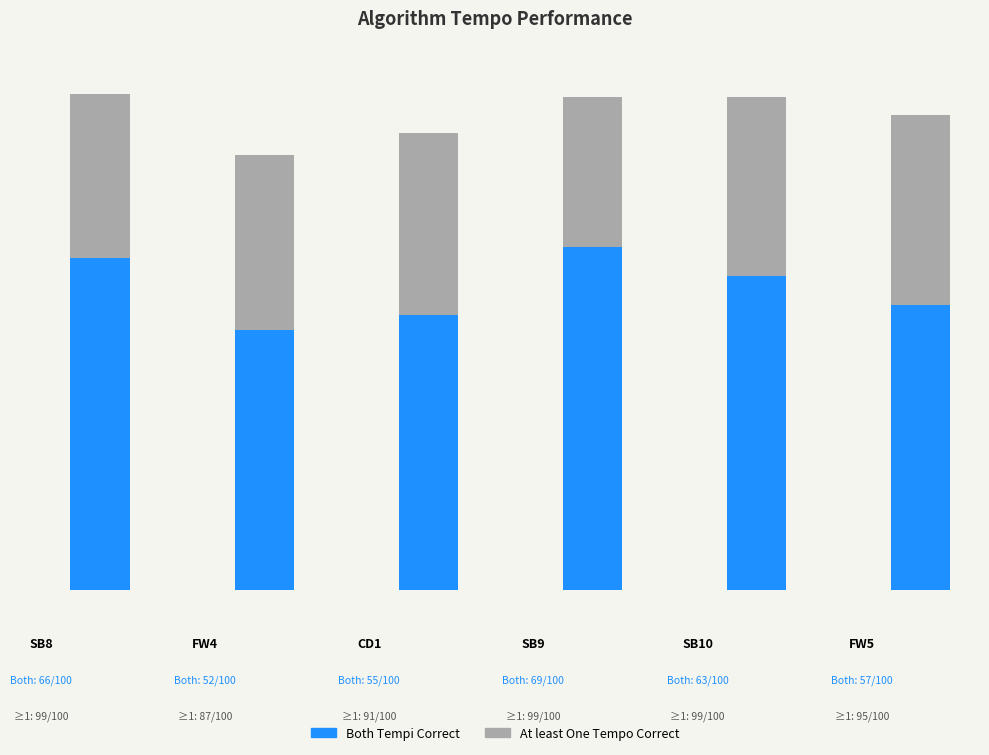

What is the difference between the second highest and minimum values in the Tempo P-Score series?

0.1